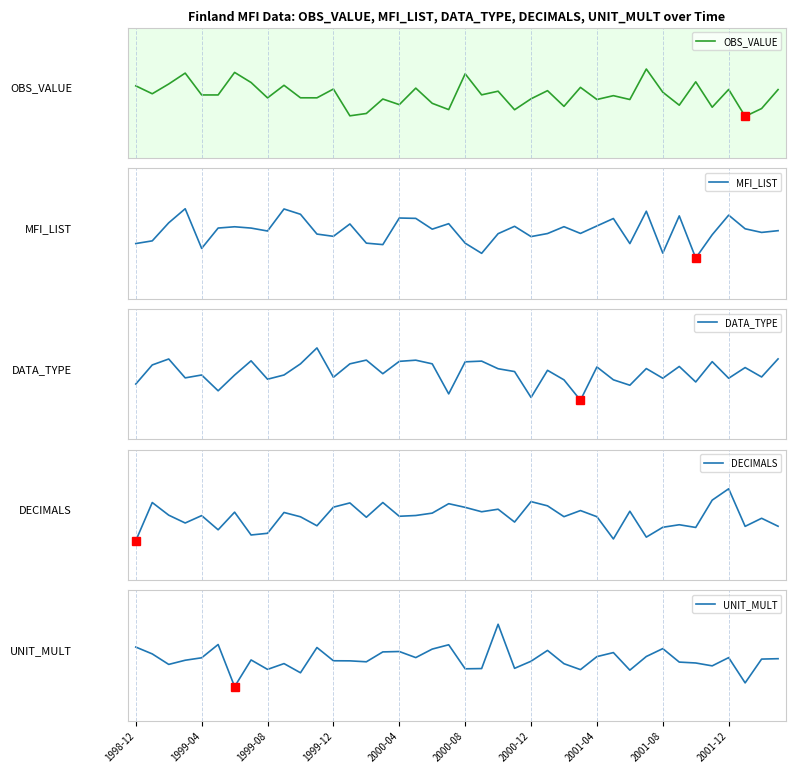

What is the lowest value of the OBS_VALUE series?

0.9